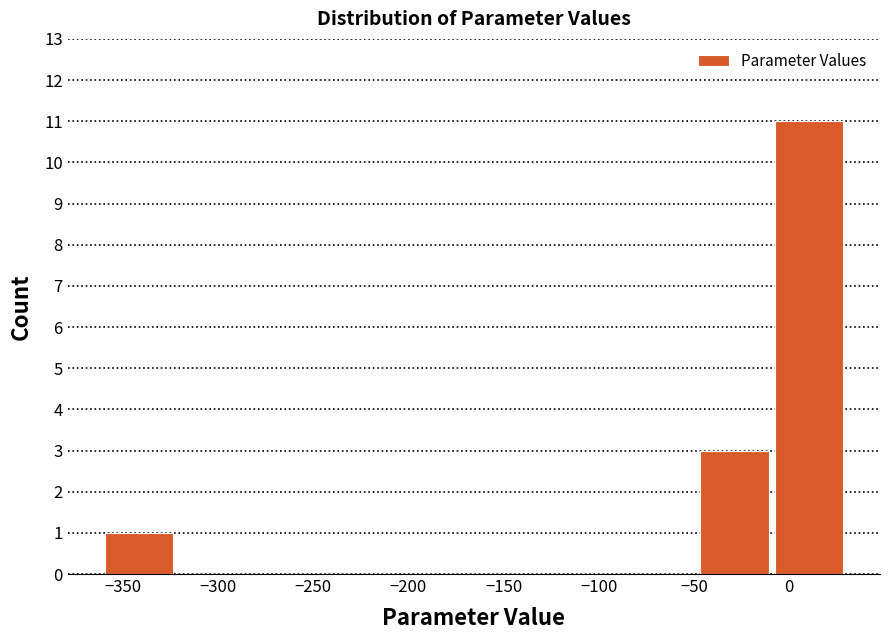

Over which range of the x-axis is the bar tallest?

-10 to 30